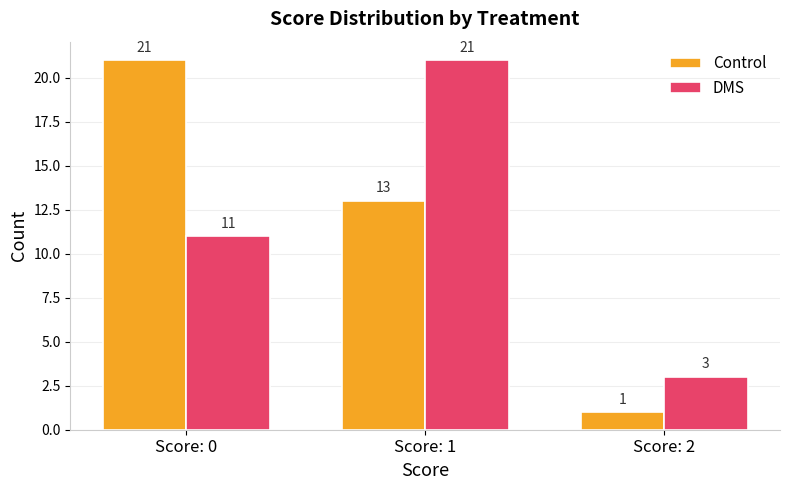

What is the sum of all Control values?

35